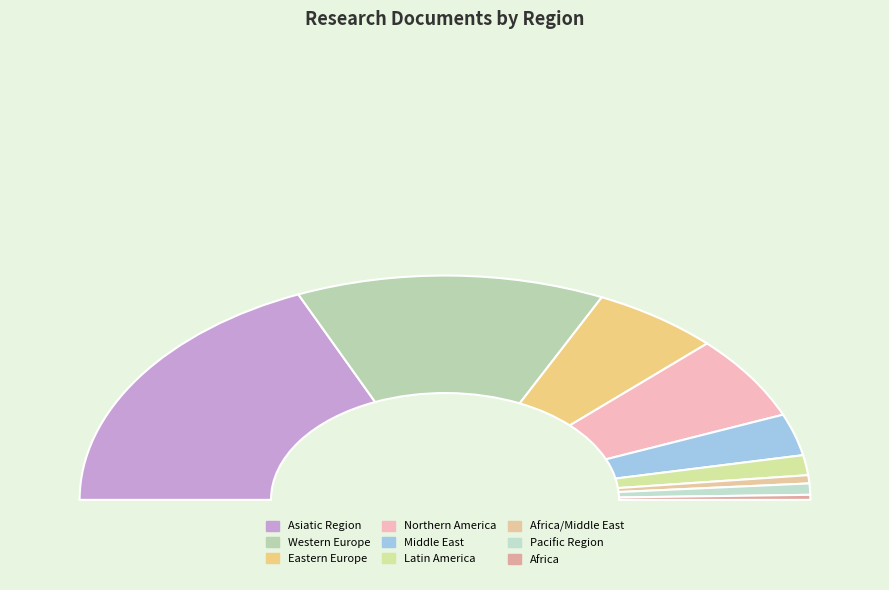

What is the largest slice in the pie chart?

Asiatic Region